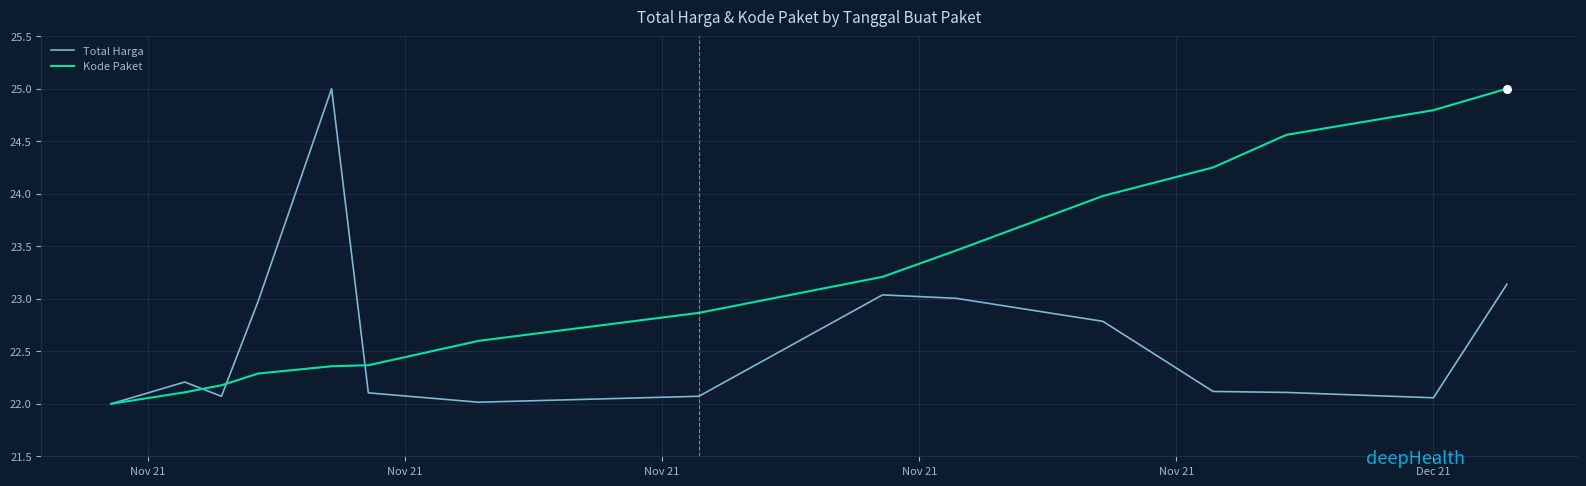

What is the minimum value shown in the chart?

22.0